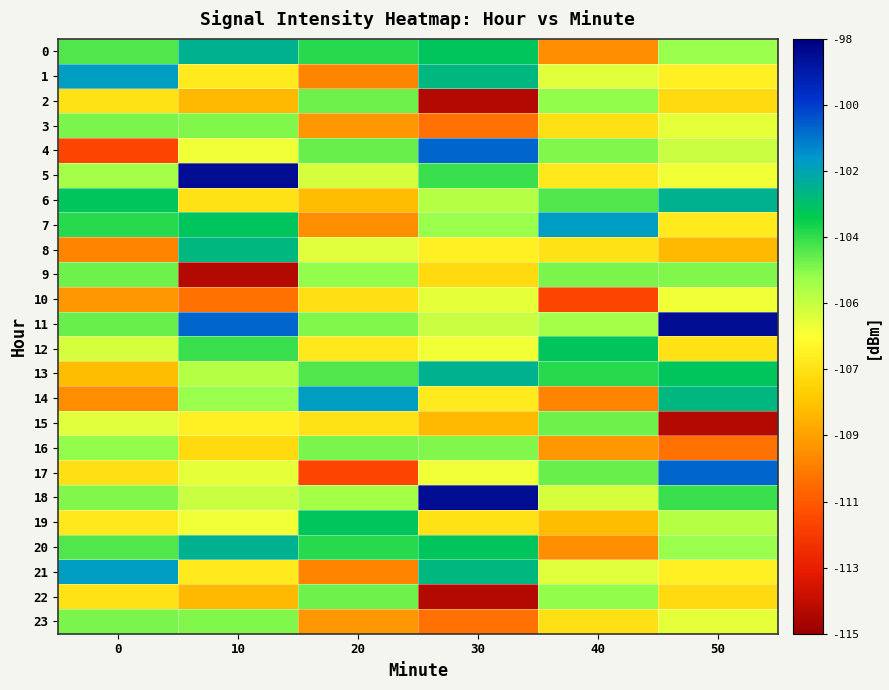

How many categories are shown in the chart?

6